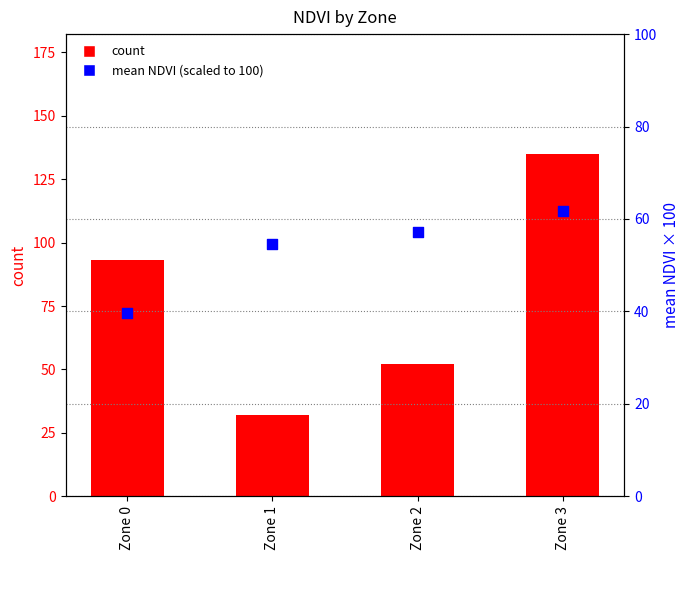

At which category is the sum across all series the highest?

Zone 3